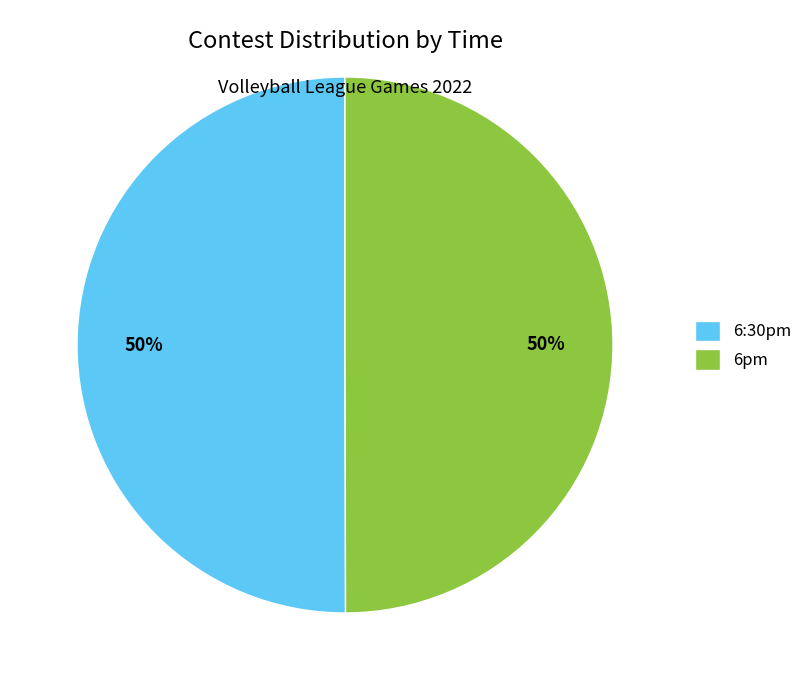

What percentage is the 6pm slice, to the nearest percent?

50%